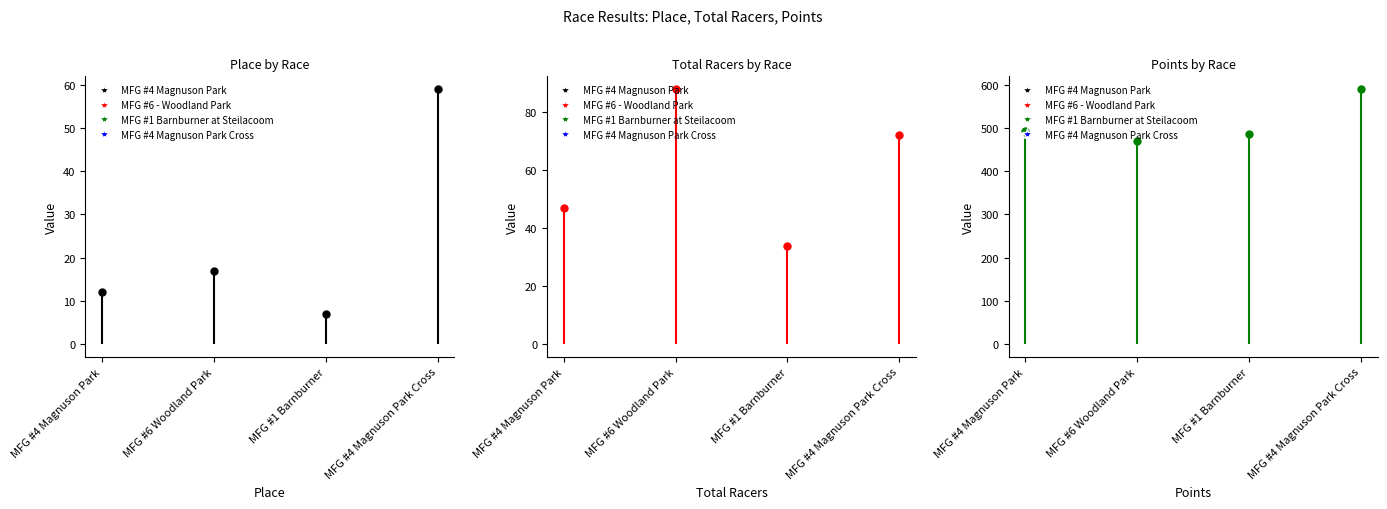

What is the label of the 1st point from the right?

MFG #4 Magnuson Park Cross